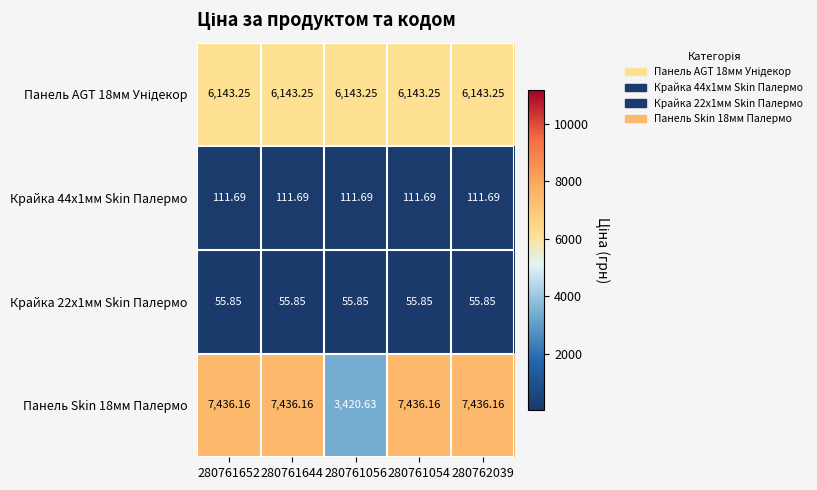

Is the value of Крайка 22x1мм Skin Палермо at 280761056 greater than the value of Панель Skin 18мм Палермо at 280761644?

No